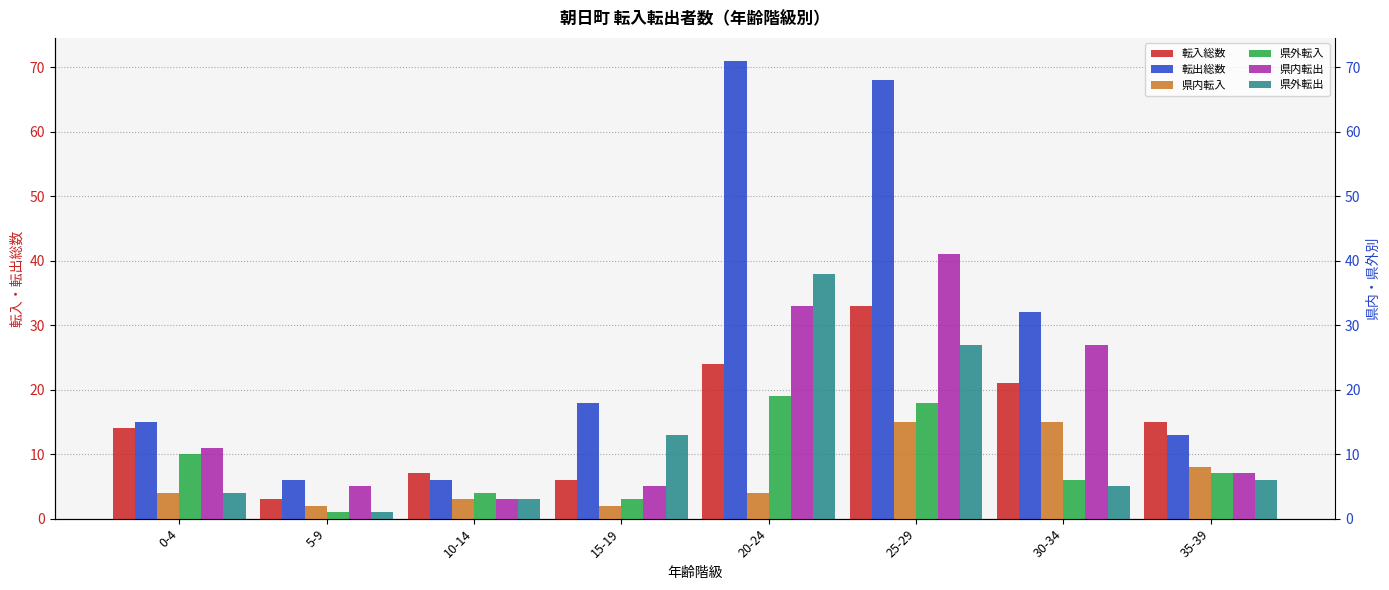

At which label does 転入総数 first exceed 15?

20-24